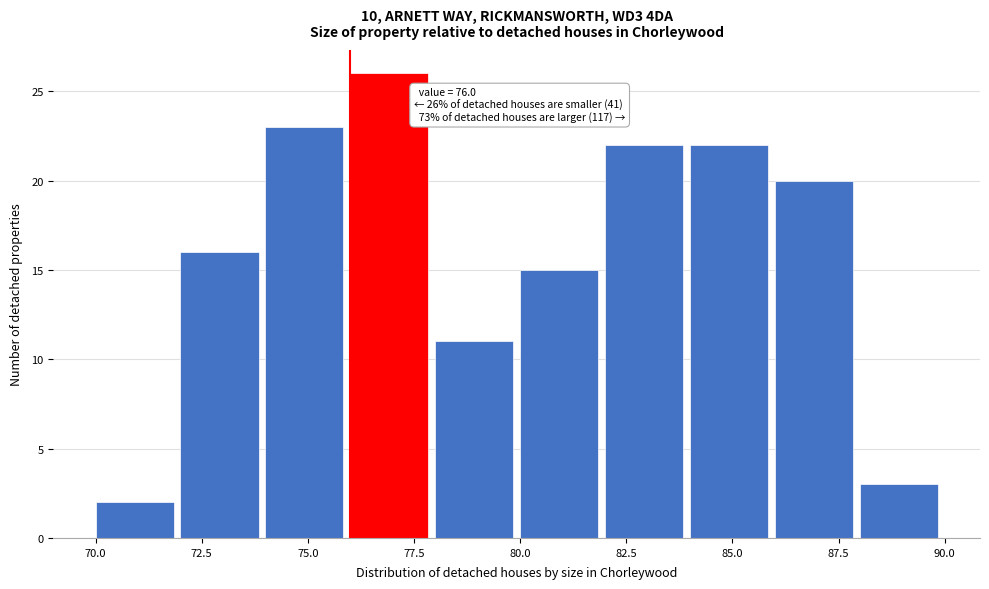

Which range on the x-axis has the tallest bar?

76 to 78